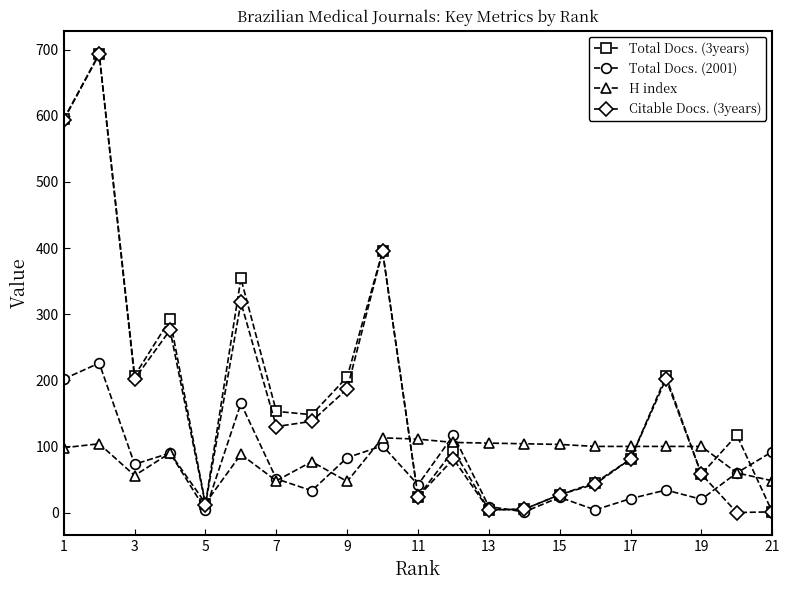

What is the value of the Total Docs. (2001) point at the 7th from the left?

51